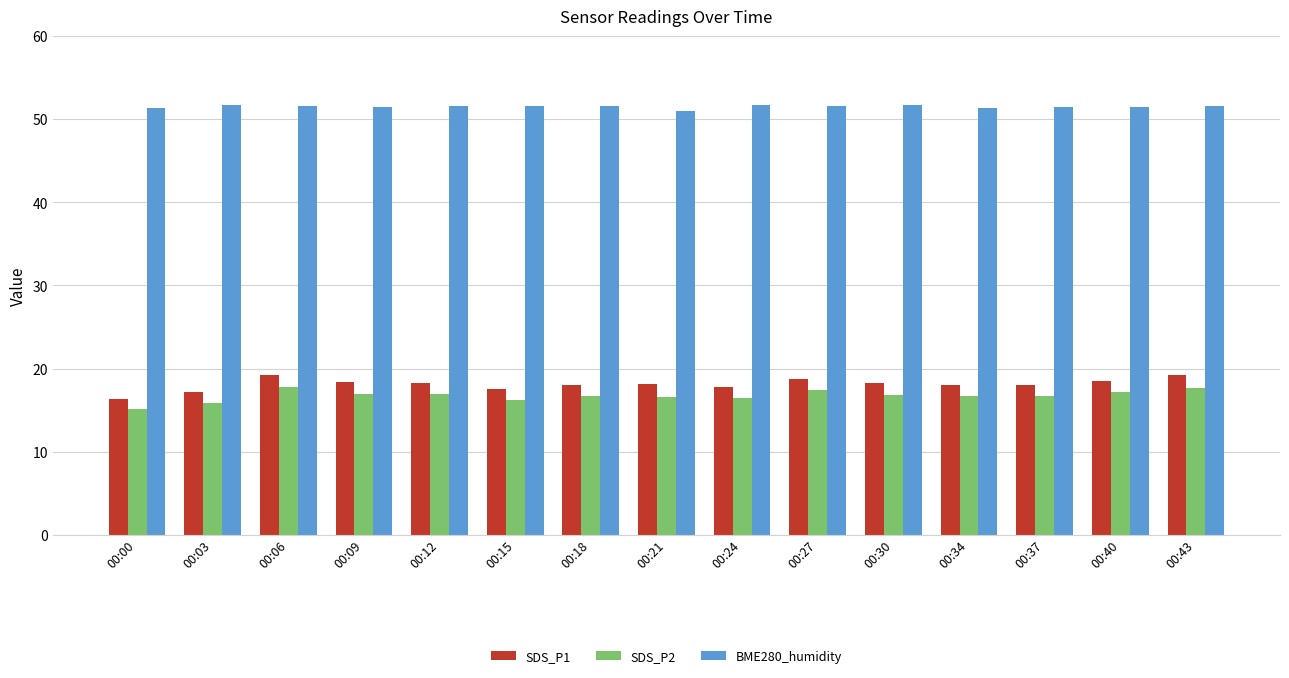

Which series has the widest spread of values?

SDS_P1